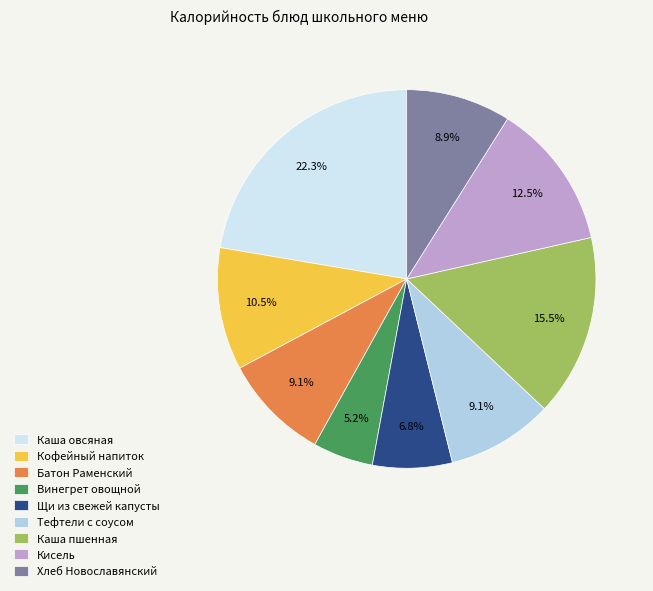

What percentage is NOT represented by Щи из свежей капусты?

93.2%